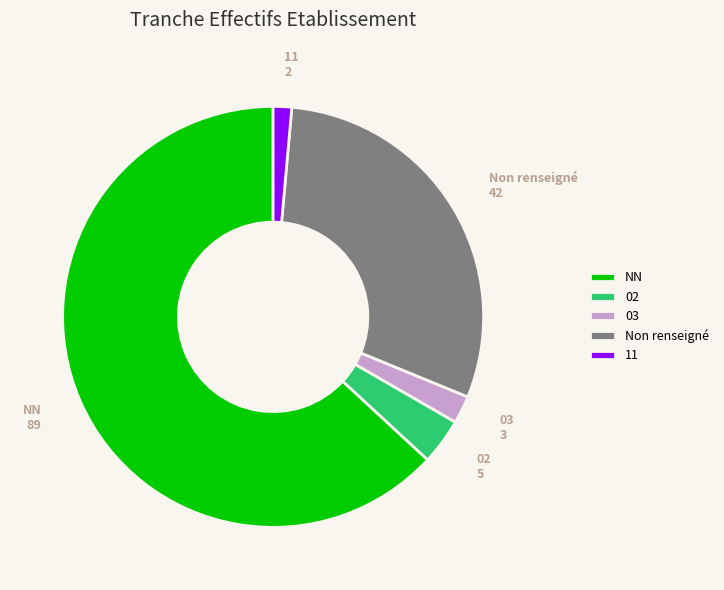

What is the smallest slice in the pie chart?

11